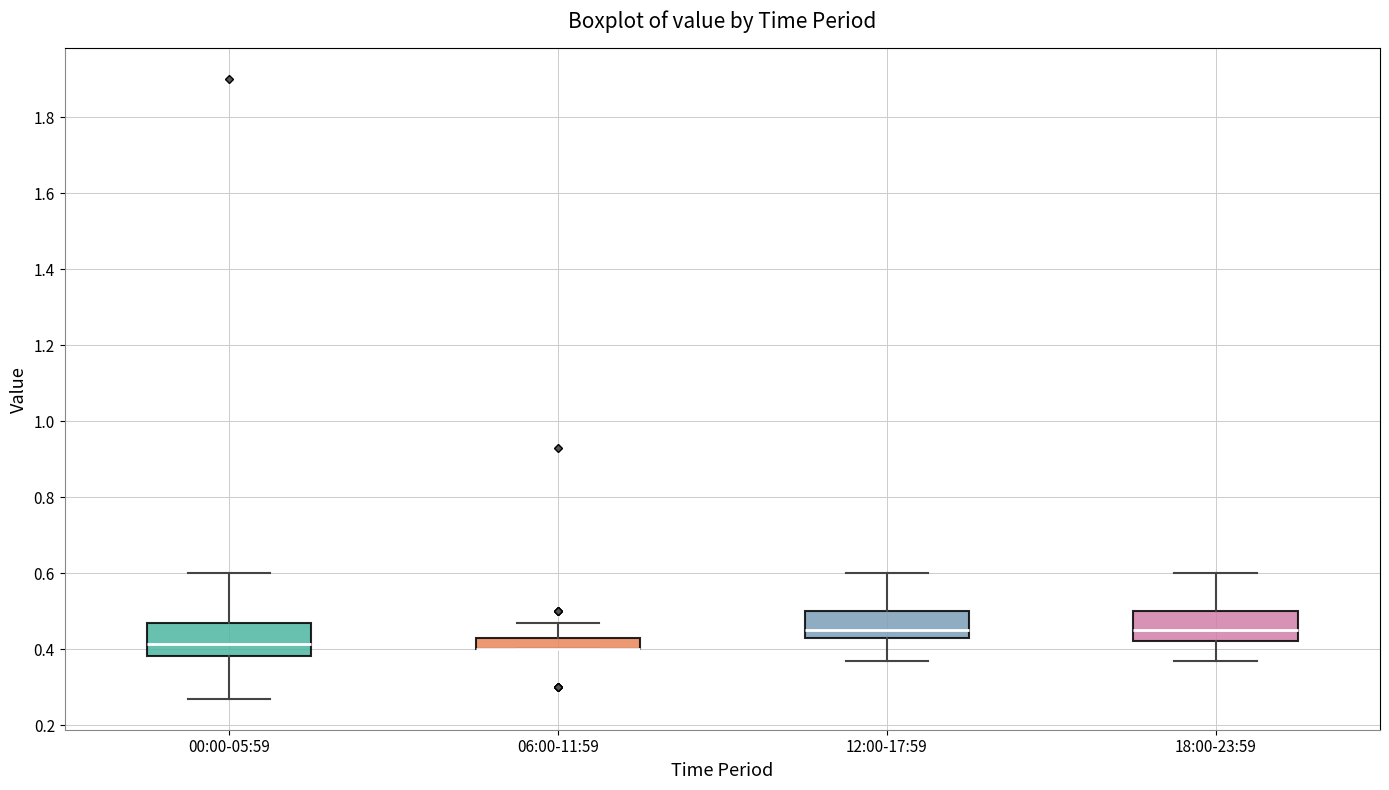

Where does the median line of the box for 18:00-23:59 sit on the y-axis? The values are not printed on the chart, so give them approximately, as read against the axis.

0.46